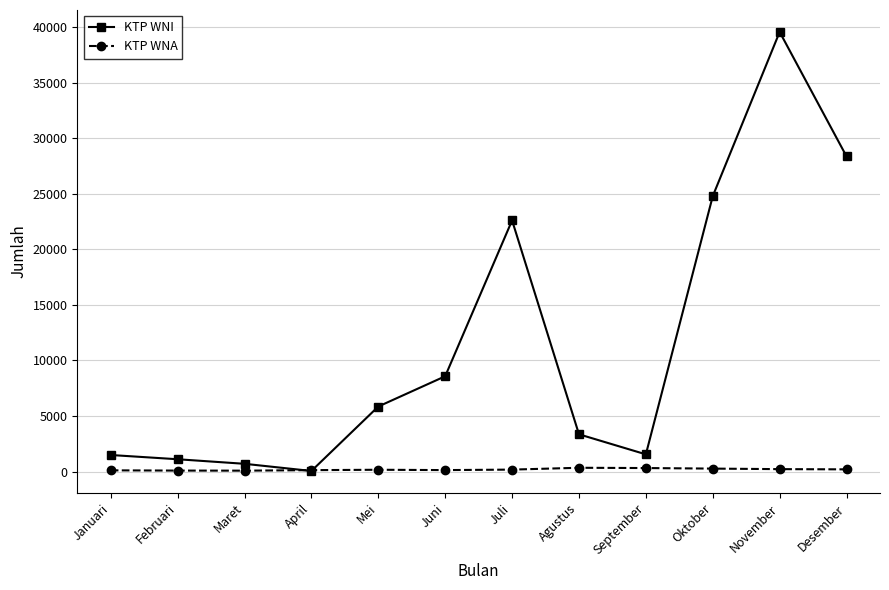

Is it true that KTP WNA equals 88 at Februari?

True